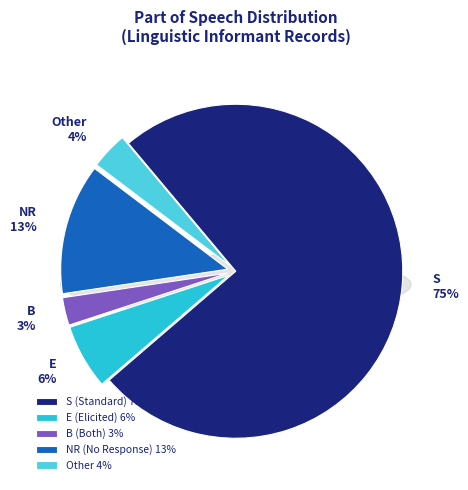

How many segments does this pie chart have?

5